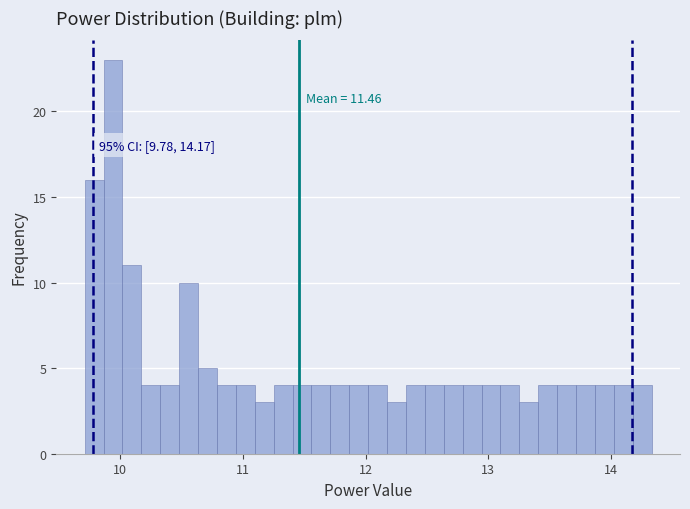

Read against the x-axis, roughly where is the centre of the tallest bar?

9.9